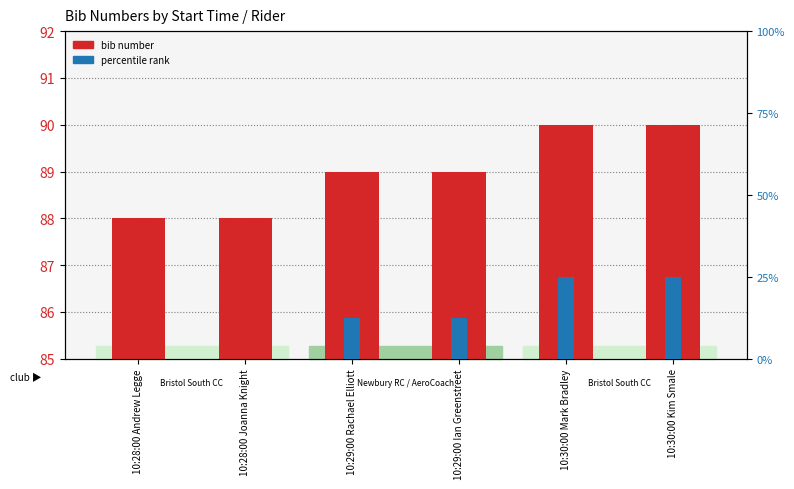

Does the chart contain stacked bars?

No